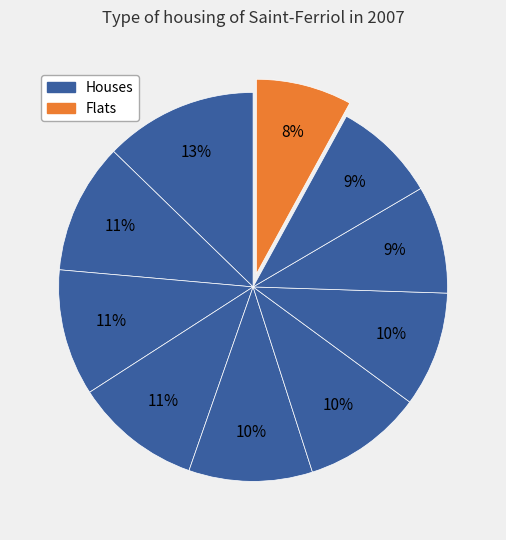

Count the number of slices in the pie.

10